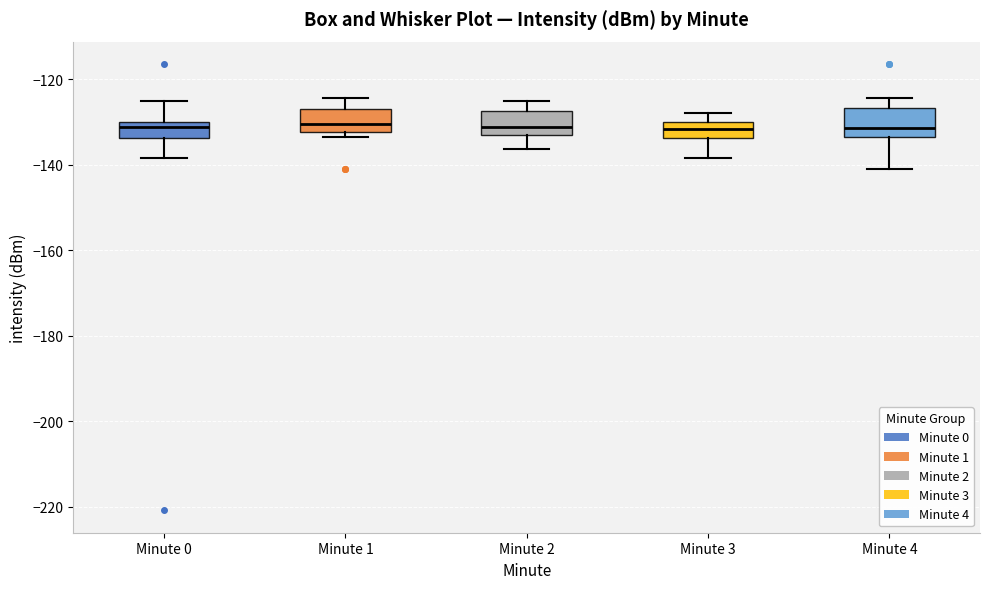

Reading left to right, transcribe this box plot: for each box, give where its median line is, the range the box spans, and where its two whiskers end, as read against the y-axis. The values are not printed on the chart, so give them approximately, as read against the axis.

Minute 0: median -132, box -134 to -130, whiskers -138 to -126
Minute 1: median -130, box -132 to -126, whiskers -134 to -124
Minute 2: median -132 (just above the box's lower edge), box -132 to -128, whiskers -136 to -126
Minute 3: median -132, box -134 to -130, whiskers -138 to -128
Minute 4: median -132, box -134 to -126, whiskers -140 to -124